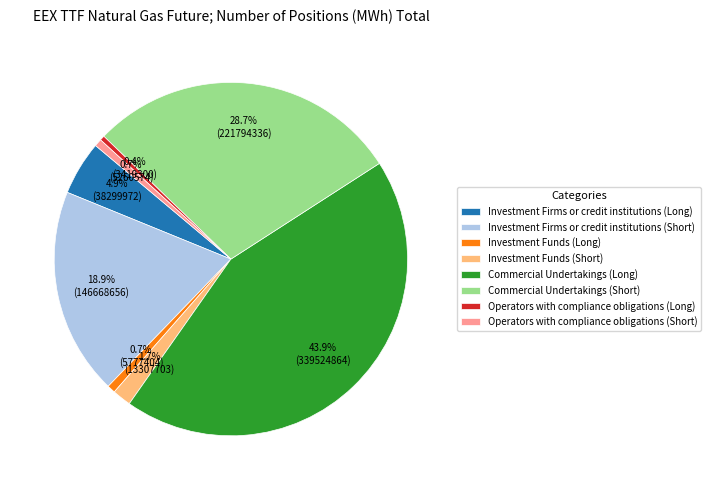

Does Investment Funds (Short) account for over 50% of the chart?

No